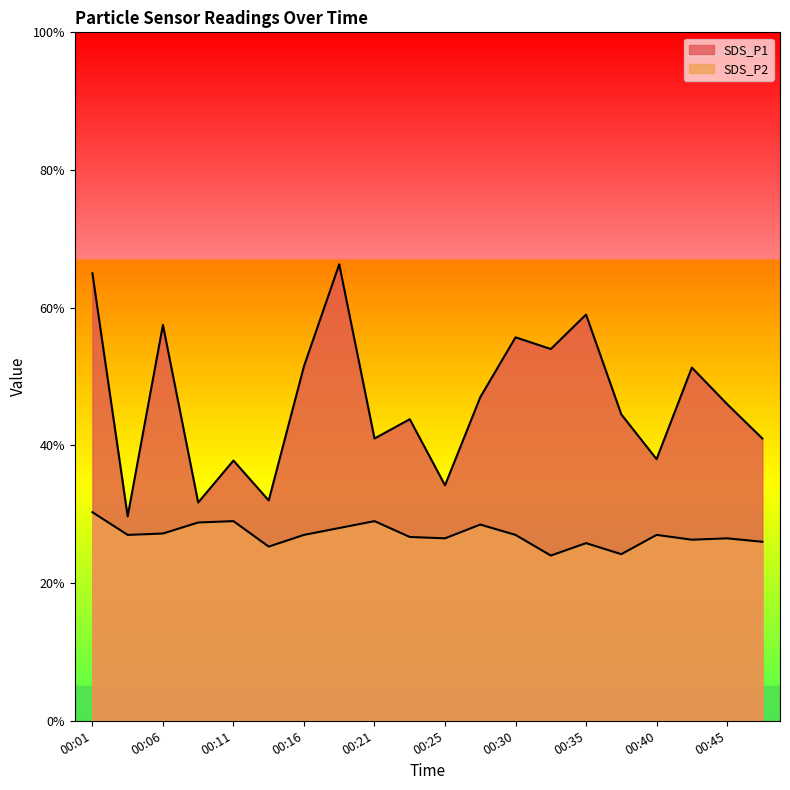

At which label does SDS_P1 reach its minimum?

00:03